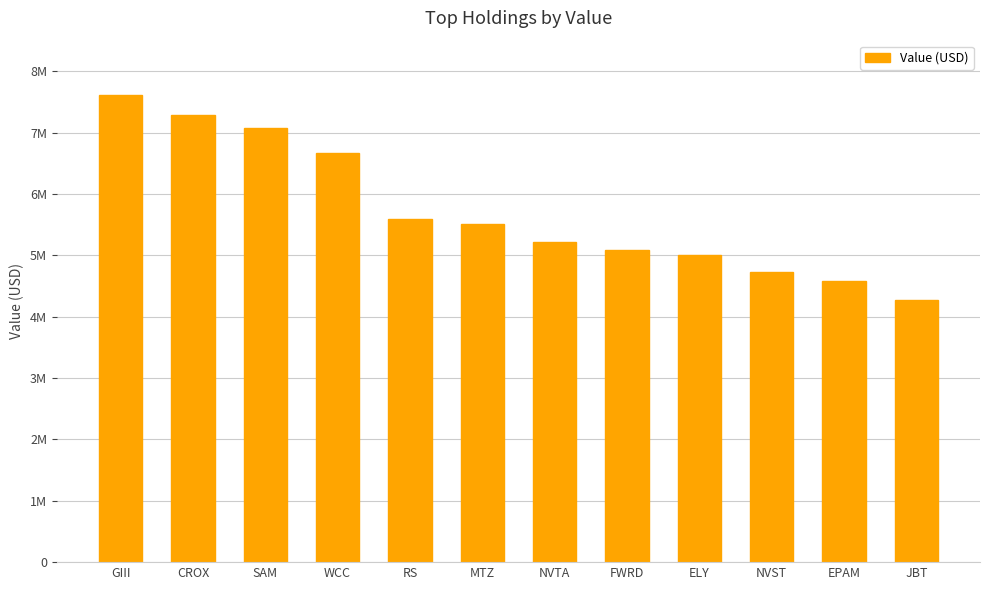

What is the average value?

5720000